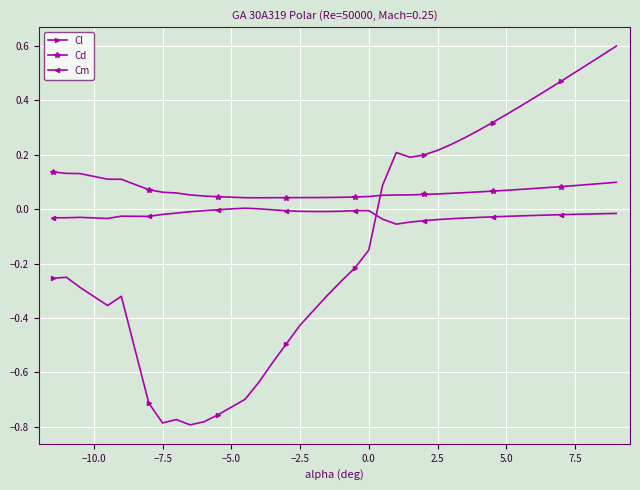

What is the sum of all Cl values?

-4.7